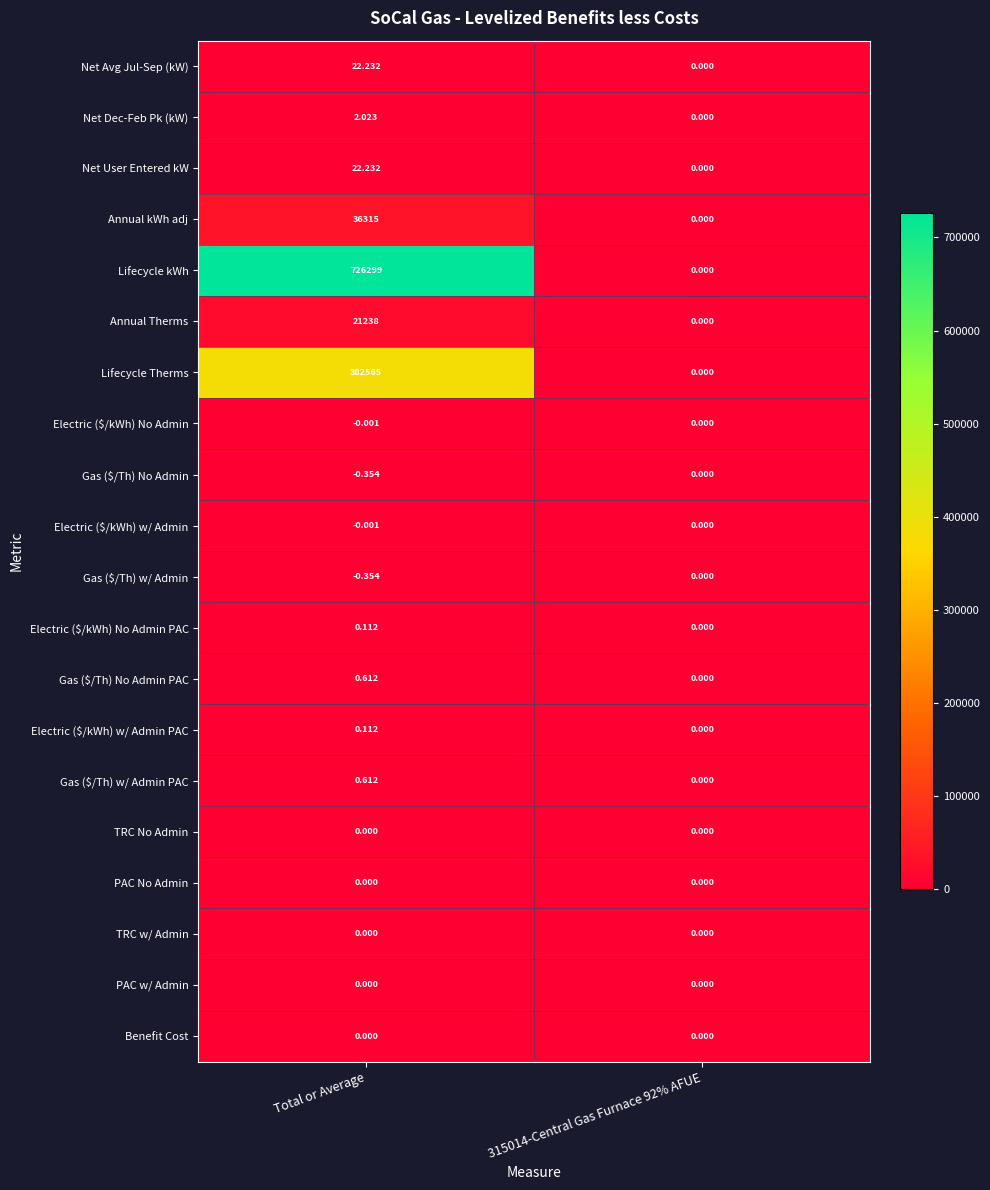

At which category is the sum across all series the highest?

Total or Average